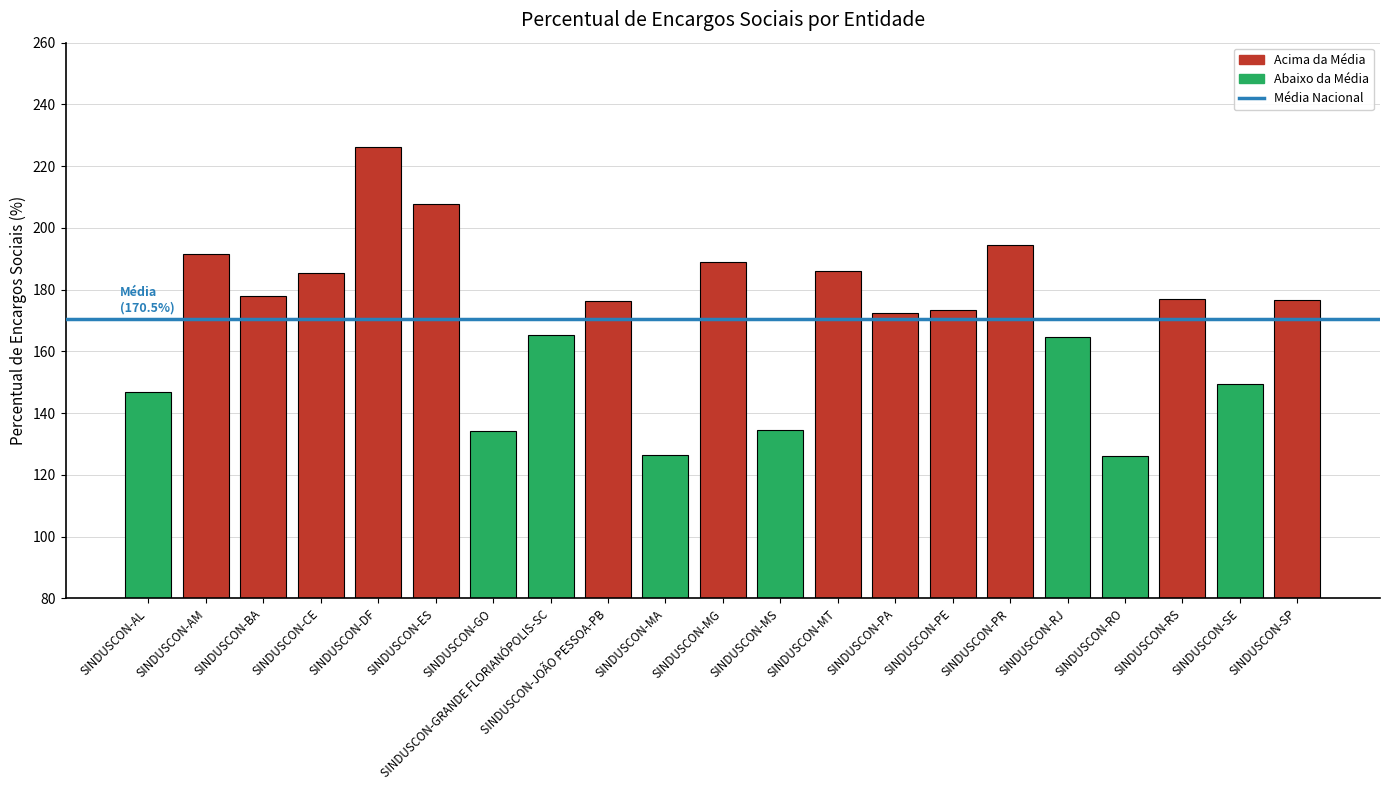

What is the maximum value shown in the chart?

226.2